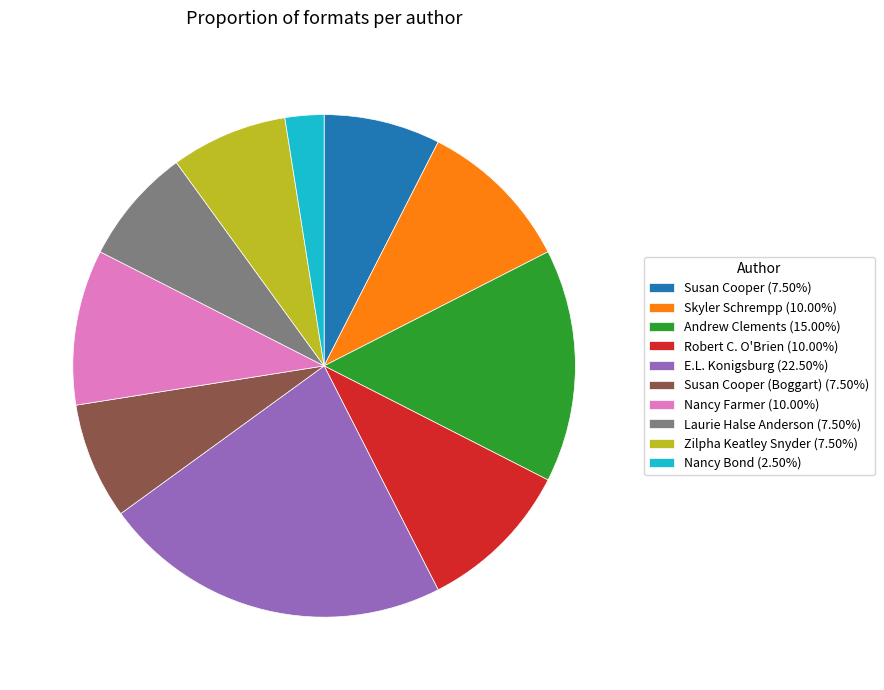

Do E.L. Konigsburg (22.50%) and Susan Cooper (7.50%) together represent more than half of the pie?

No